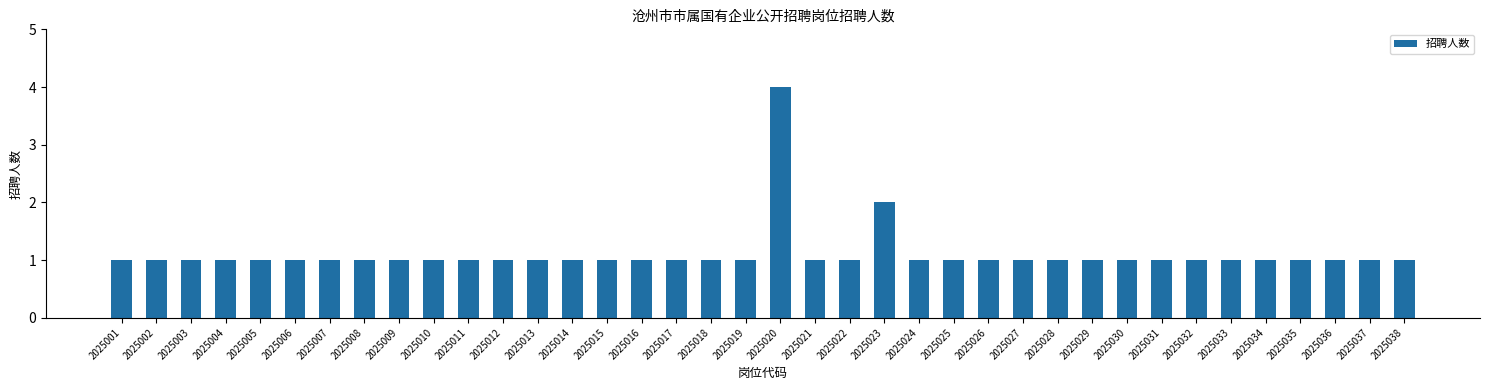

Are the bars grouped side by side (vs. stacked)?

No